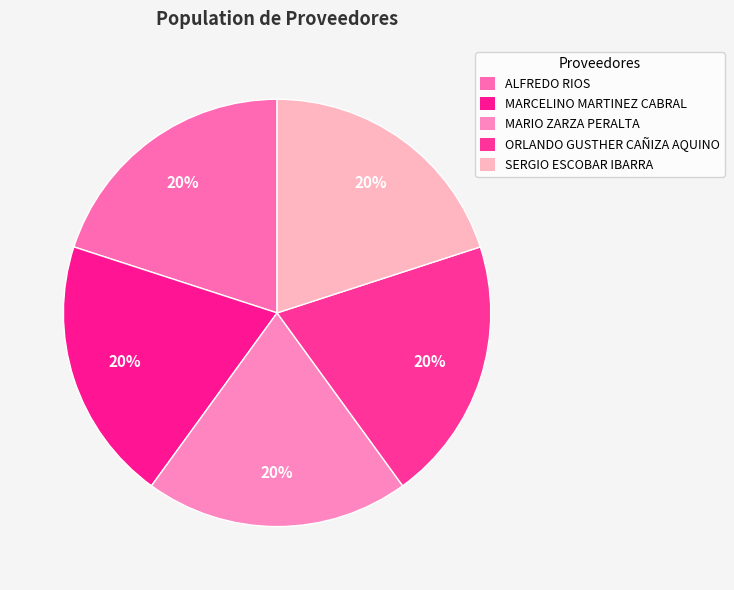

Is it true that MARCELINO MARTINEZ CABRAL is 6% of the pie?

False